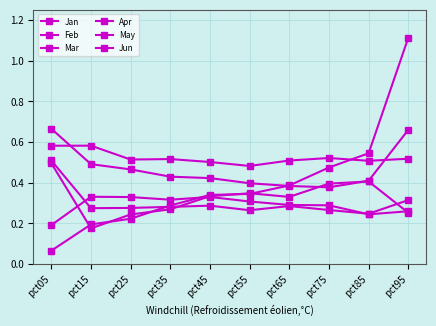

Count the number of categories in the chart.

10